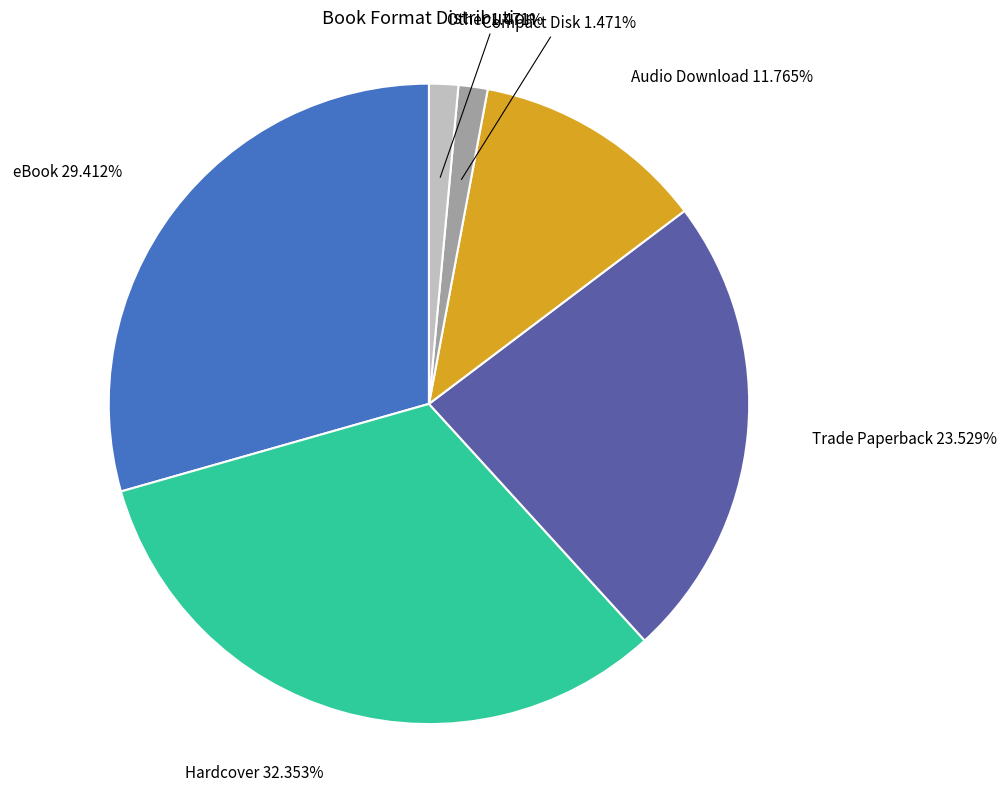

To the nearest percent, what is the difference between the largest and smallest slice percentages?

31%